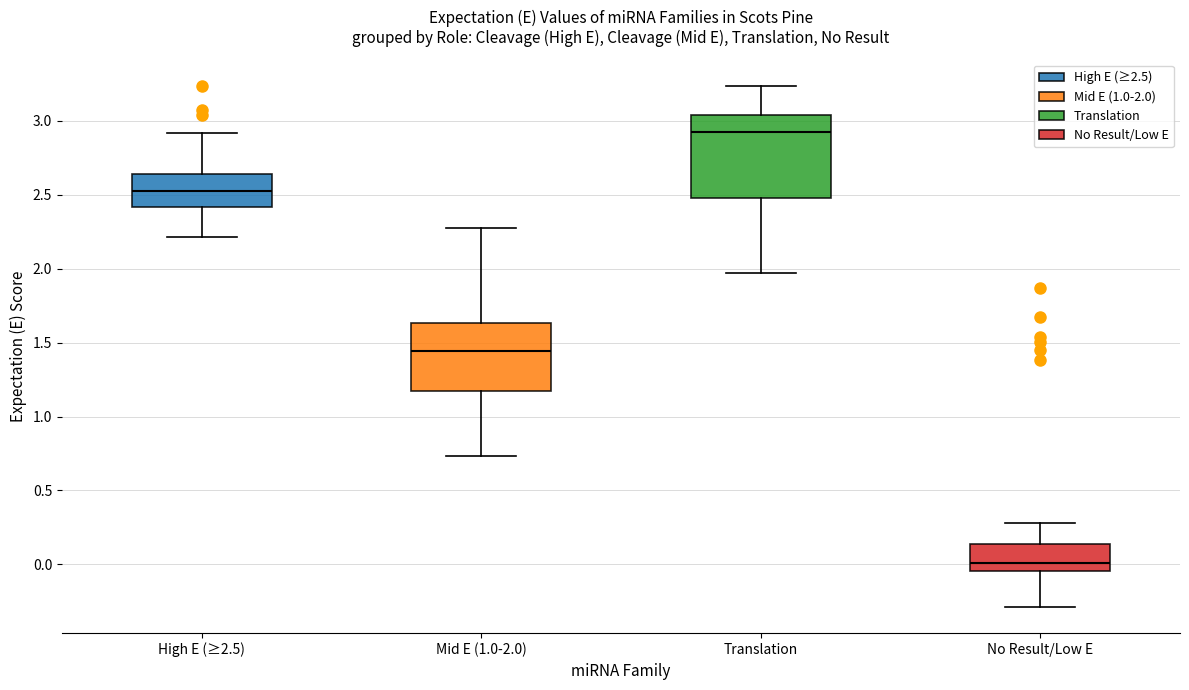

Which box is the tallest, from its lower edge to its upper edge?

Translation